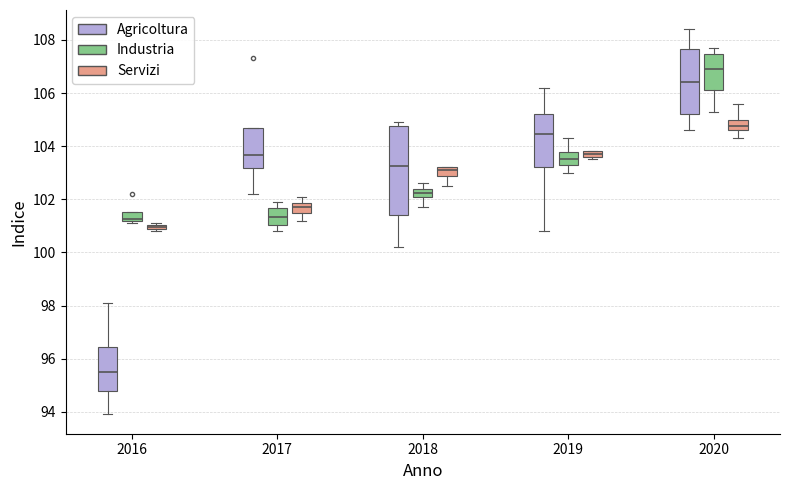

Where is the upper edge of the box for 2019 (Agricoltura) on the y-axis? The values are not printed on the chart, so give them approximately, as read against the axis.

105.2